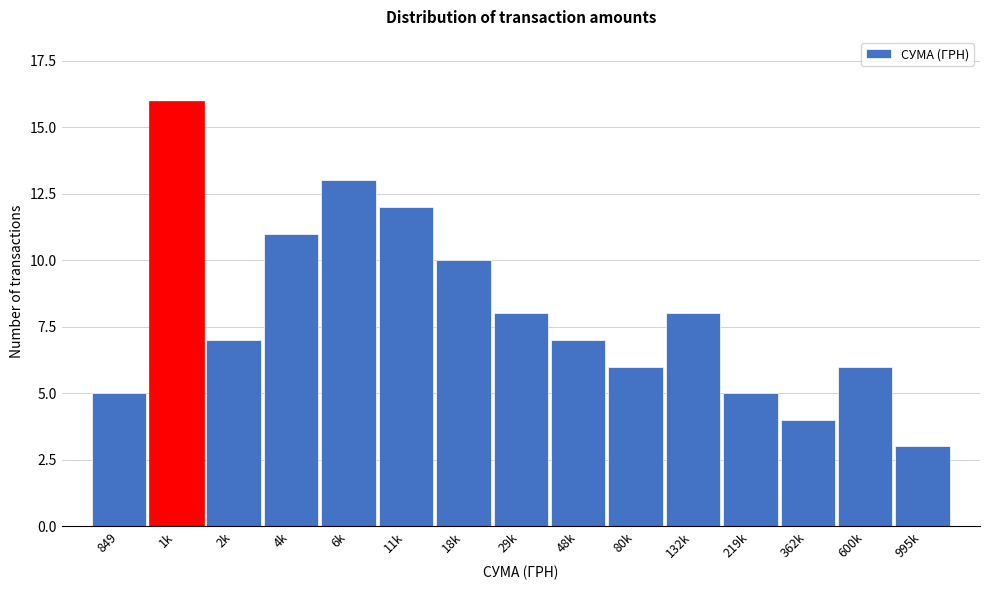

Reading left to right, list all the values displayed in this chart.

849=5	1k=16	2k=7	4k=11	6k=13	11k=12	18k=10	29k=8	48k=7	80k=6	132k=8	219k=5	362k=4	600k=6	995k=3